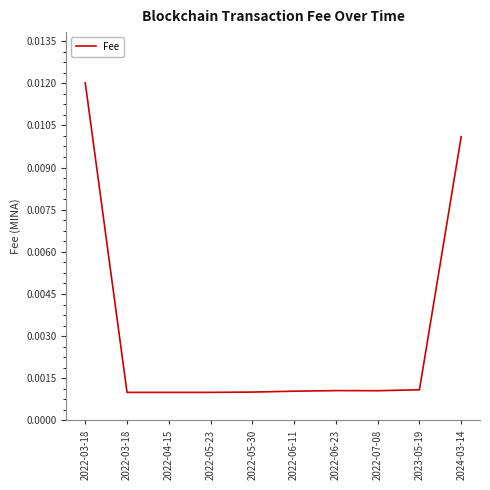

Does the chart display data point markers on the line(s)?

No